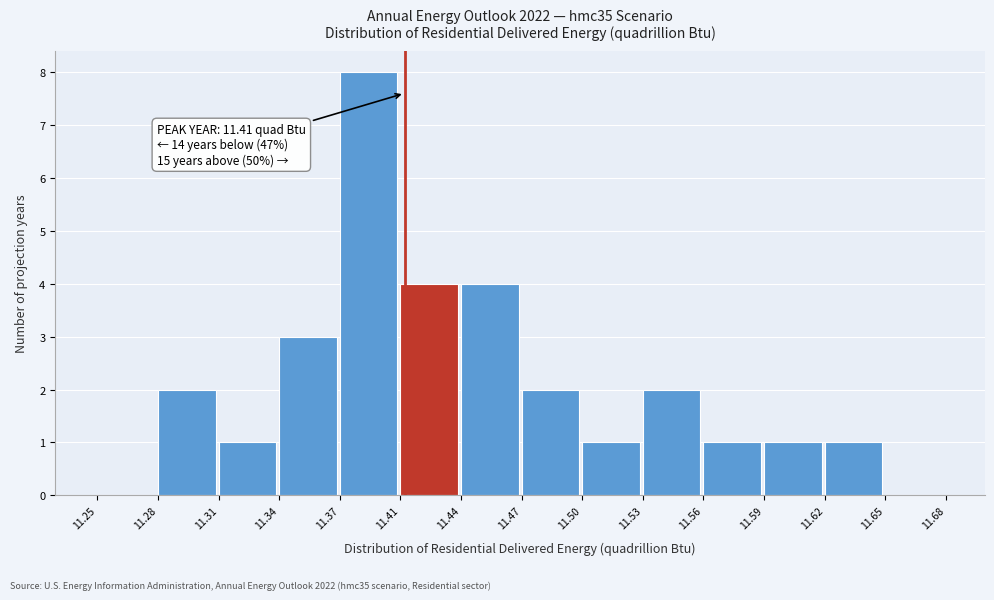

Over which range of the x-axis is the bar tallest?

11.37 to 11.41